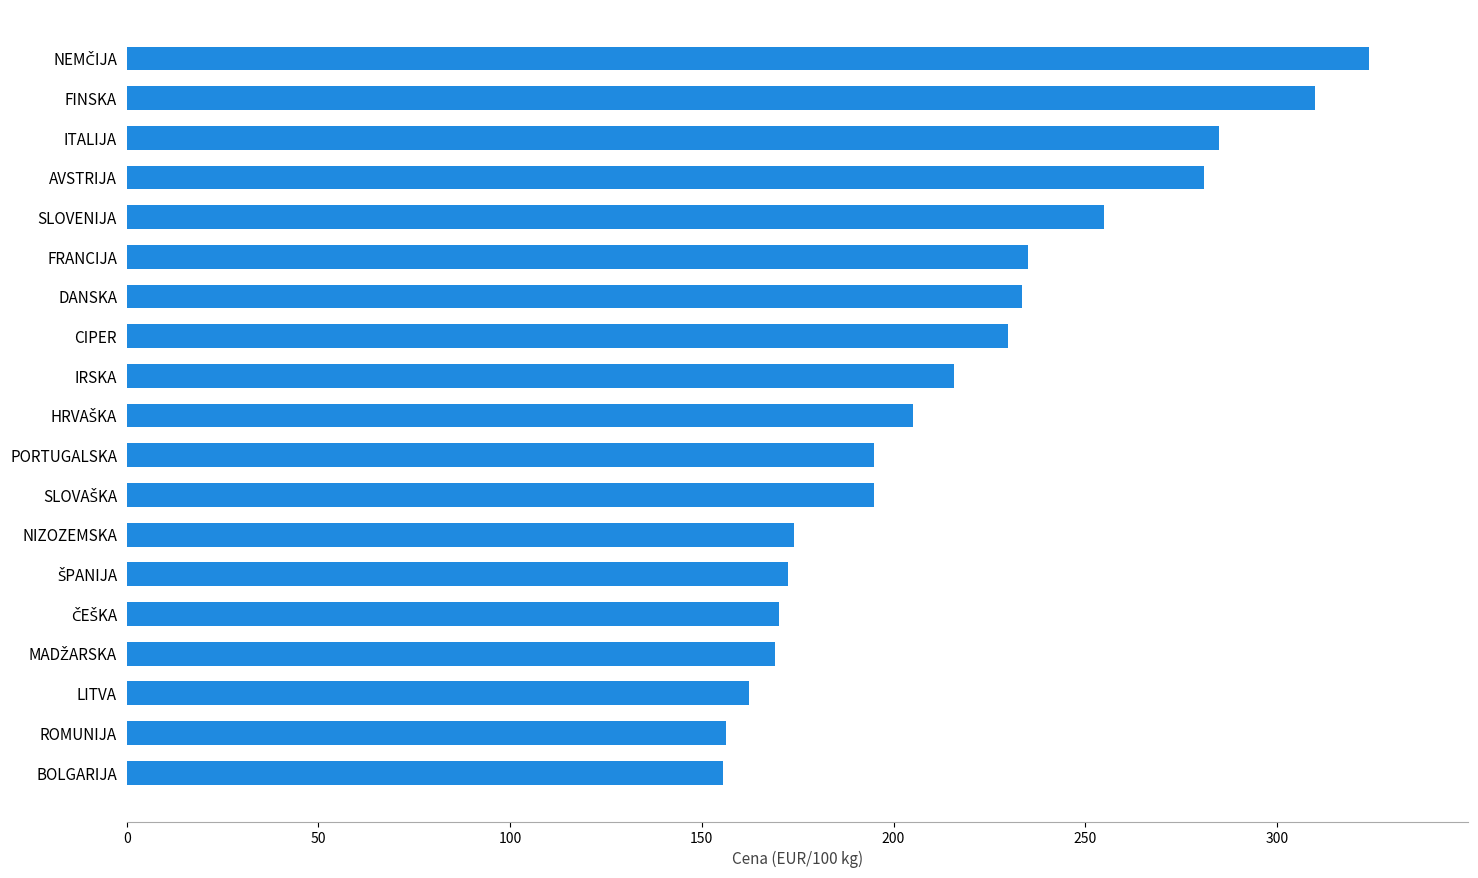

Approximately how many times larger is the value at ITALIJA compared to BOLGARIJA?

1.8